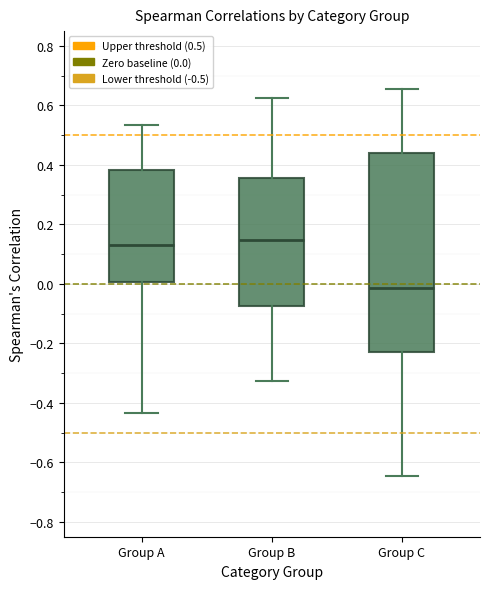

Reading left to right, transcribe this box plot: for each box, give where its median line is, the range the box spans, and where its two whiskers end, as read against the y-axis. The values are not printed on the chart, so give them approximately, as read against the axis.

Group A: median 0.14, box 0.00 to 0.38, whiskers -0.44 to 0.54
Group B: median 0.14, box -0.08 to 0.36, whiskers -0.32 to 0.62
Group C: median -0.02, box -0.24 to 0.44, whiskers -0.64 to 0.66